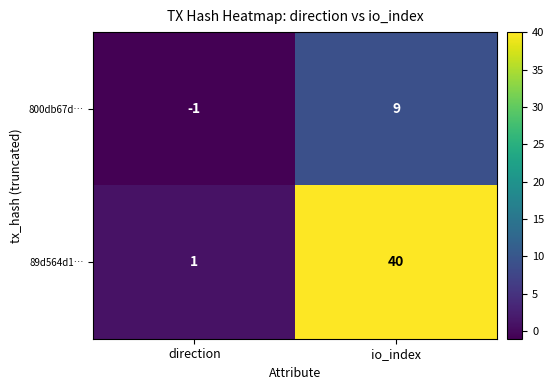

Rank the series by their maximum value, from lowest to highest.

800db67d…, 89d564d1…